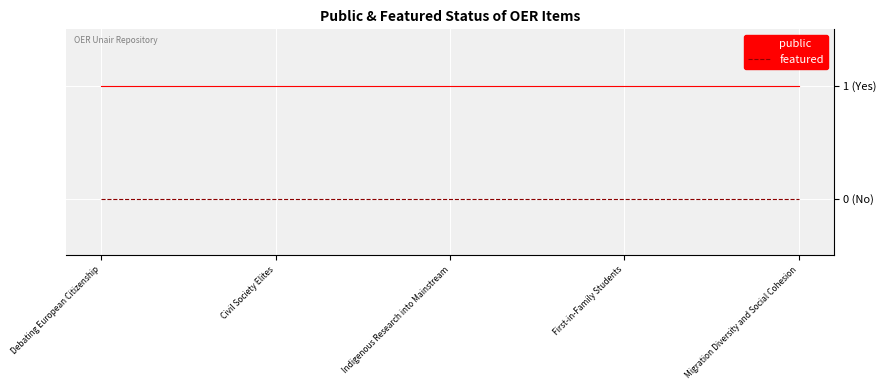

The value of public at Indigenous Research into Mainstream is 1. True or false?

True